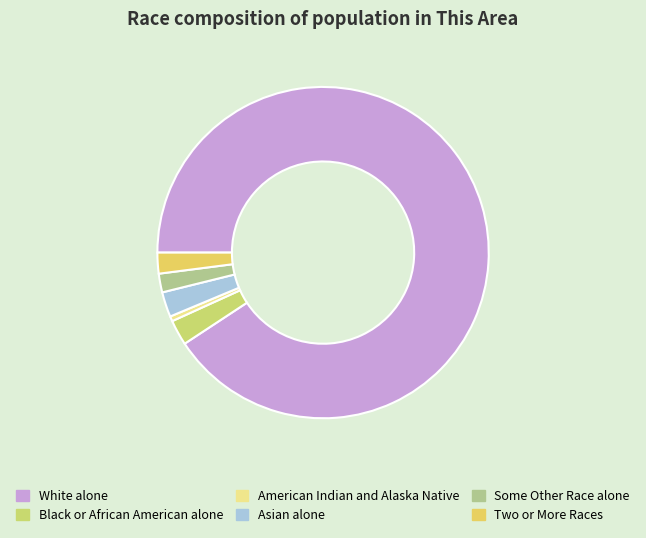

To the nearest percent, what percentage of the pie is White alone?

91%